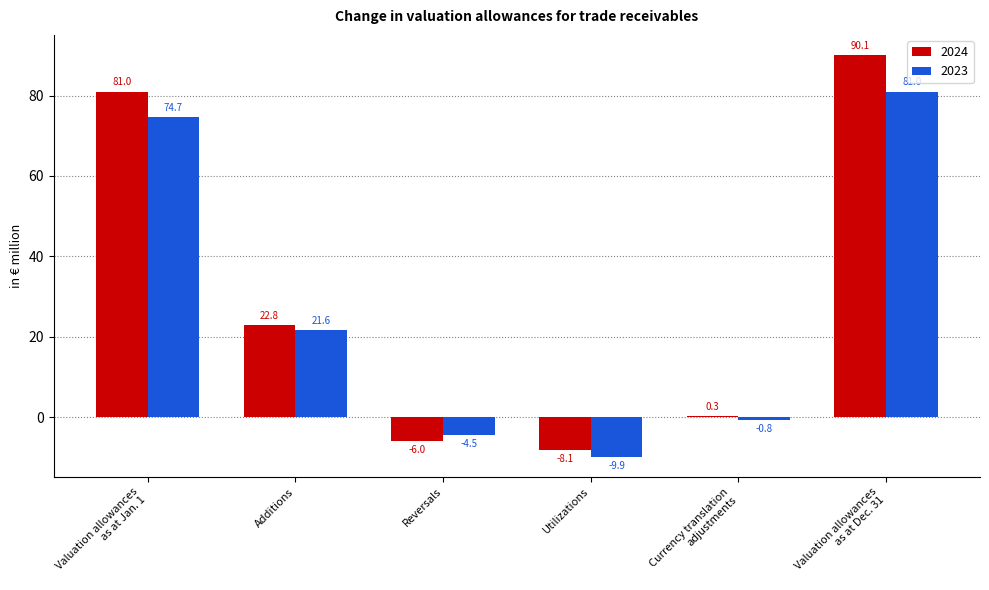

At which label is 2023 closest to 35?

Additions